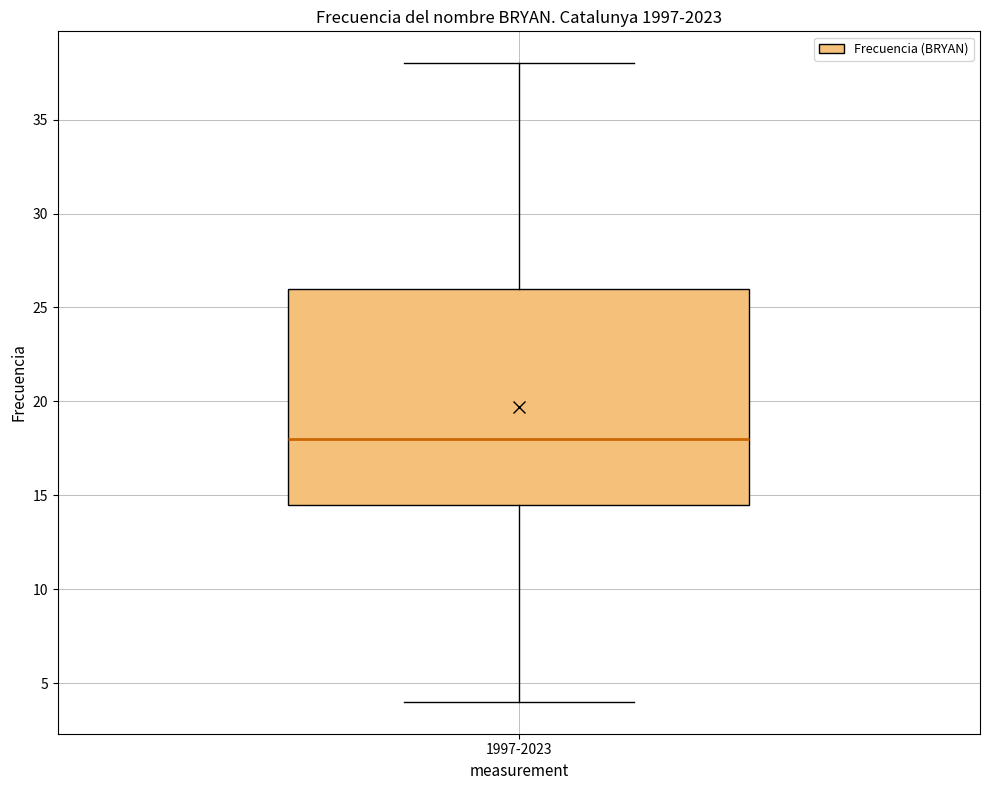

Transcribe this box plot: give where the median line is, the range the box spans, and where the two whiskers end, as read against the y-axis. The values are not printed on the chart, so give them approximately, as read against the axis.

median 18.0, box 14.5 to 26.0, whiskers 4.0 to 38.0